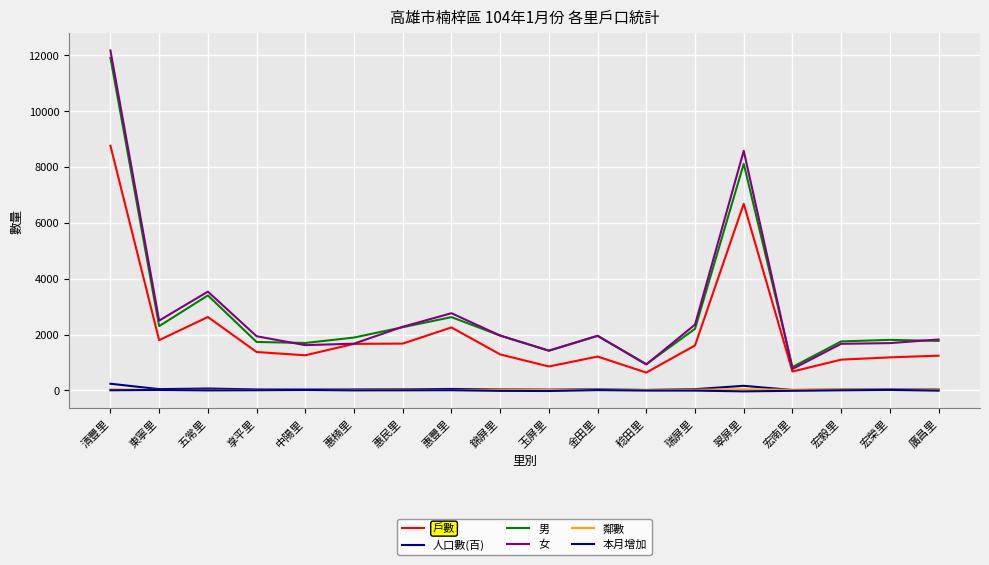

Rank the series at 宏榮里 from highest to lowest value.

男, 女, 戶數, 人口數(百), 鄰數, 本月增加